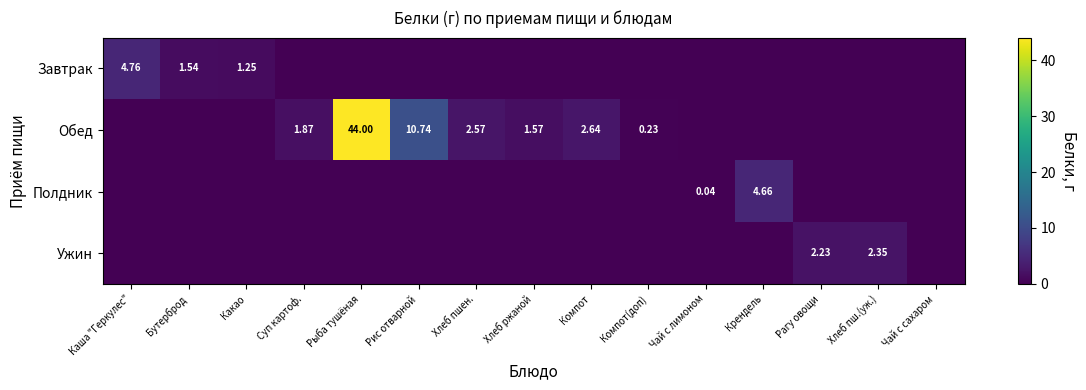

The value of Обед at Бутерброд is -29.2. True or false?

False